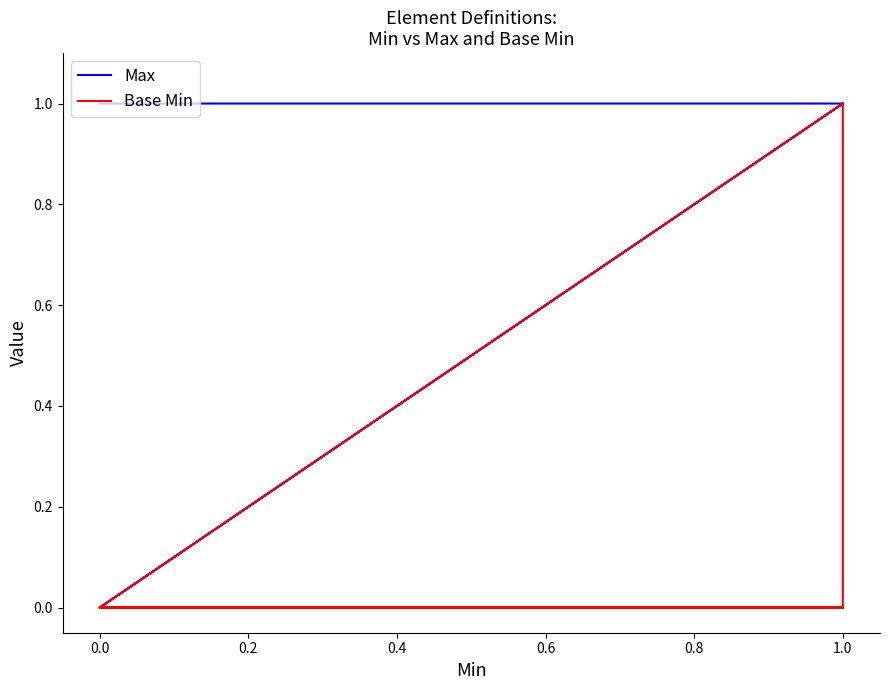

Rank the series by their maximum value, from lowest to highest.

Max, Base Min